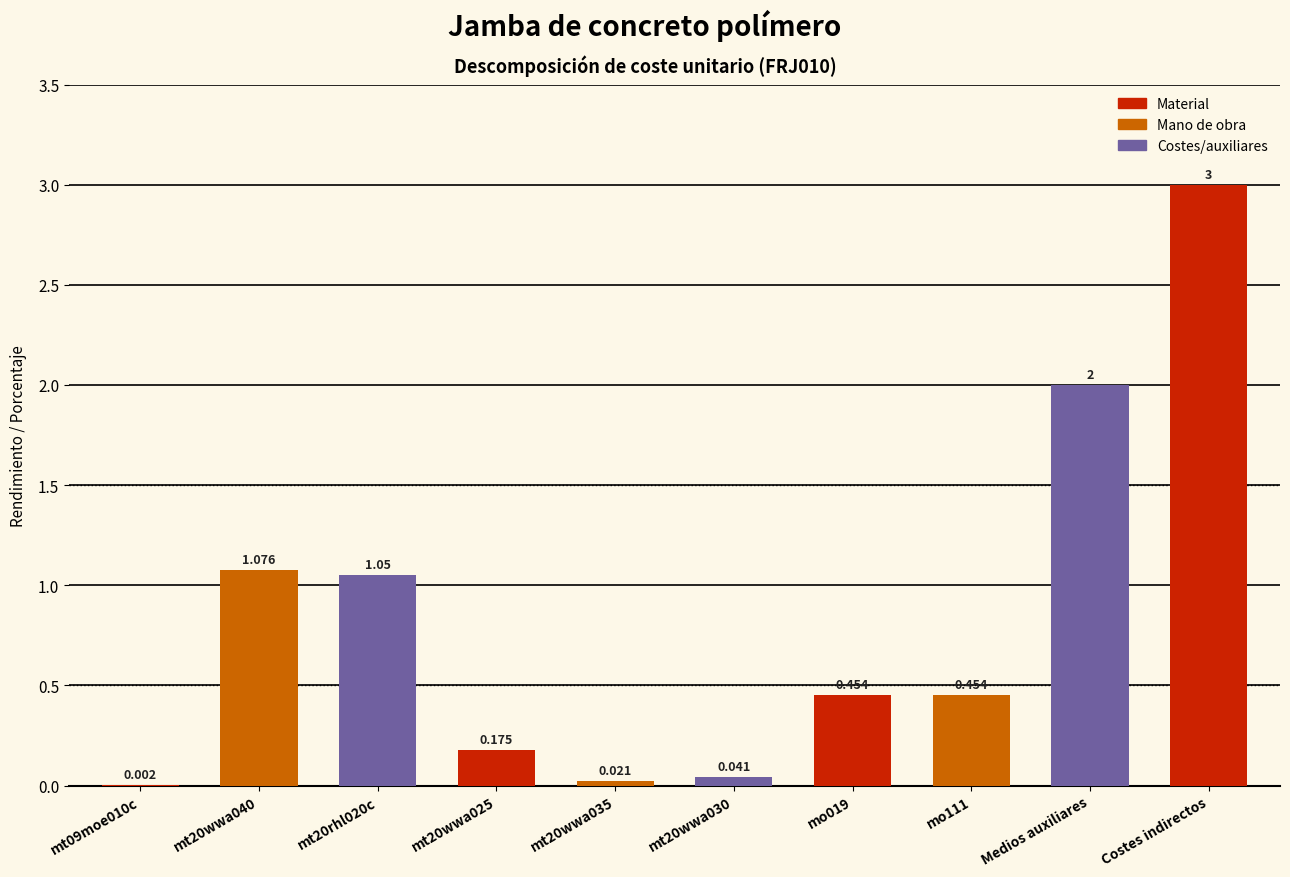

Which category has the highest value across all series?

Costes indirectos